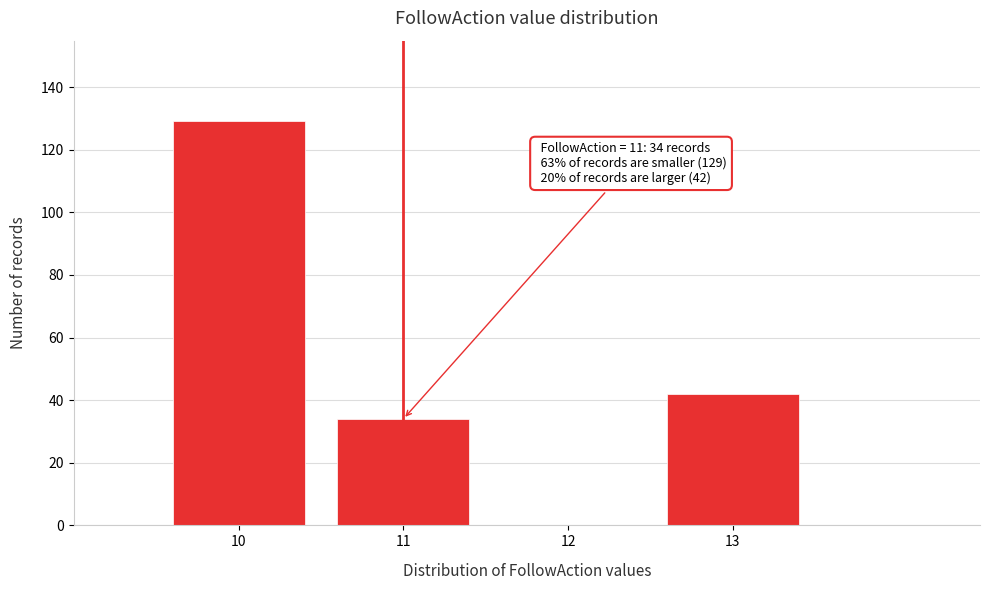

Reading right to left, extract all data points from this chart.

13=42	12=0	11=34	10=129